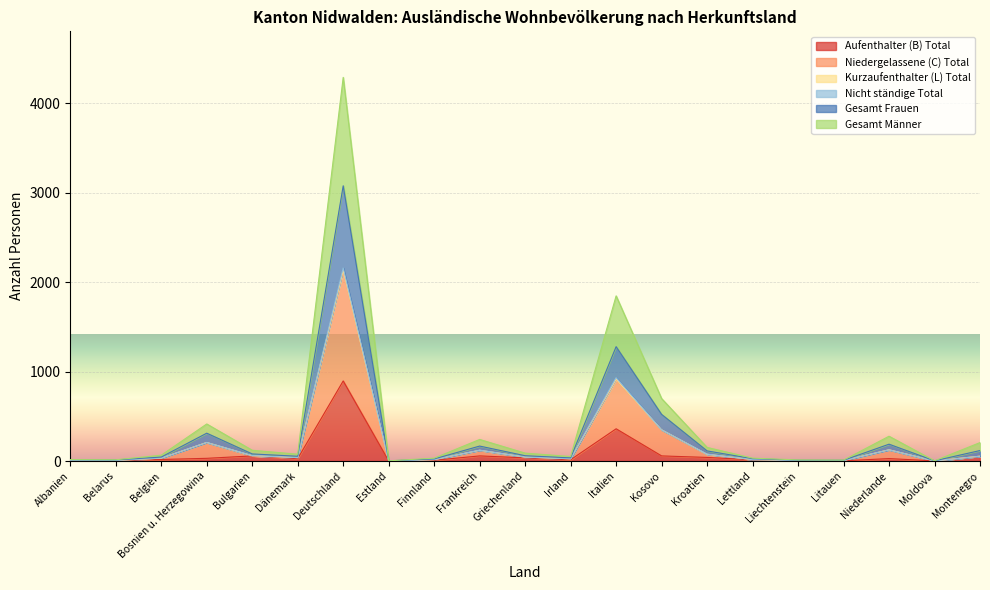

At which label is Aufenthalter (B) Total closest to 448?

Italien